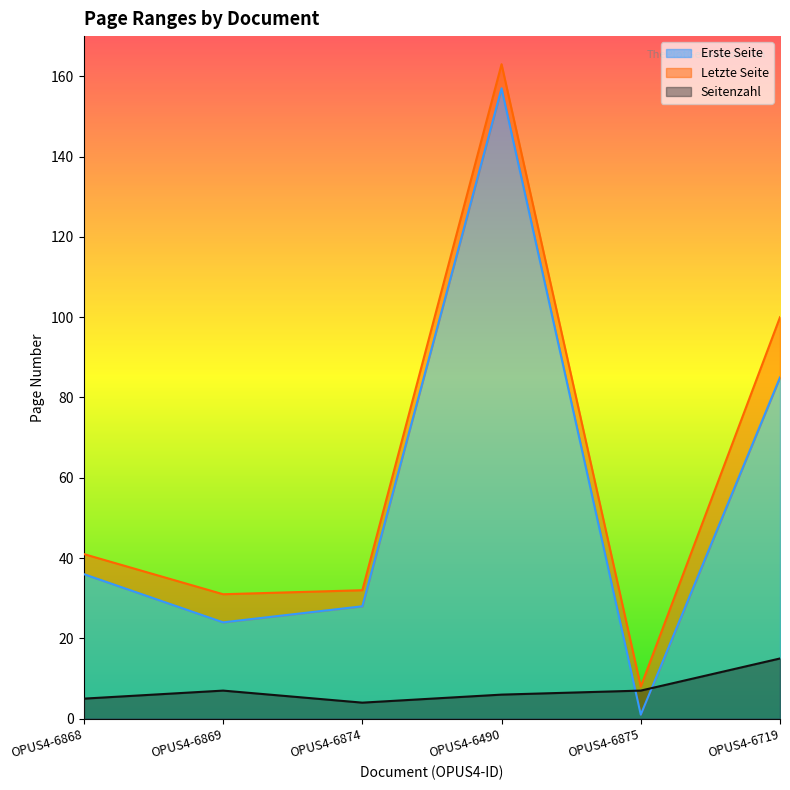

Is it true that Seitenzahl equals 9 at OPUS4-6490?

False